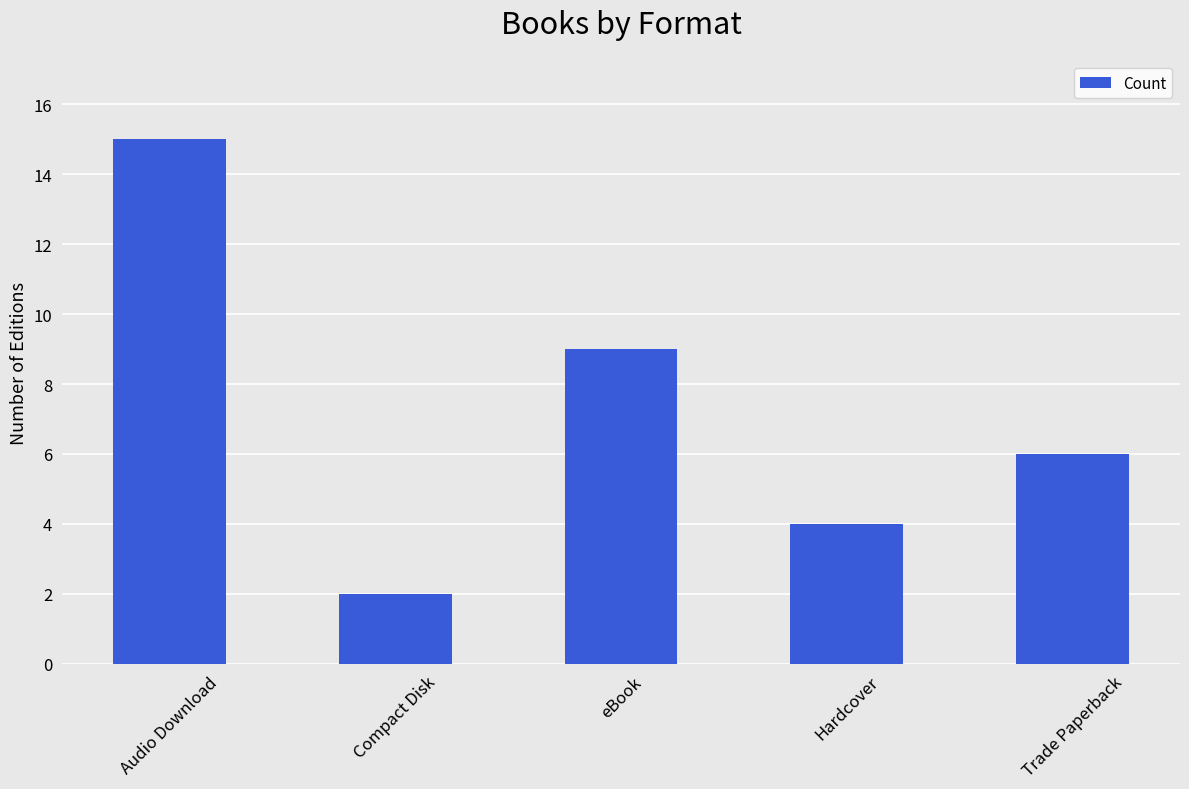

List the labels in order of value, largest first.

Audio Download, eBook, Trade Paperback, Hardcover, Compact Disk